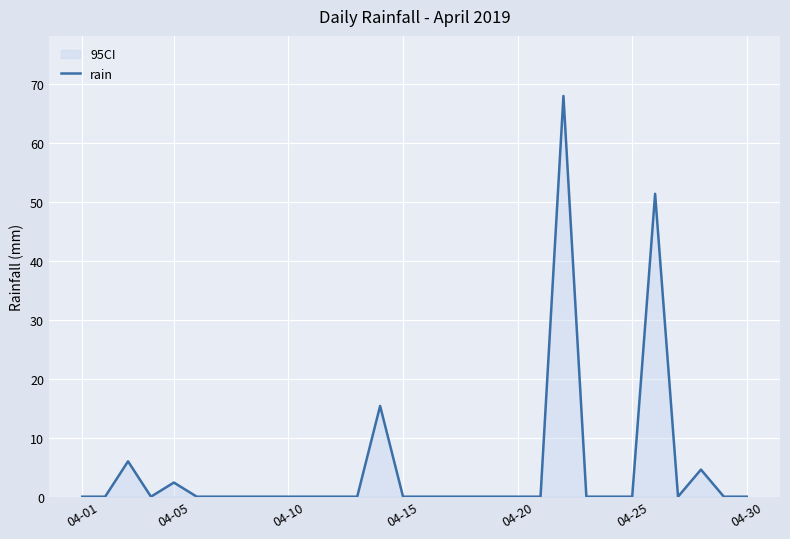

How many data points are above 0?

6